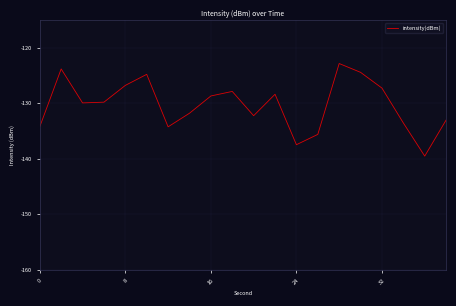

What is the difference between the maximum and minimum values?

16.7